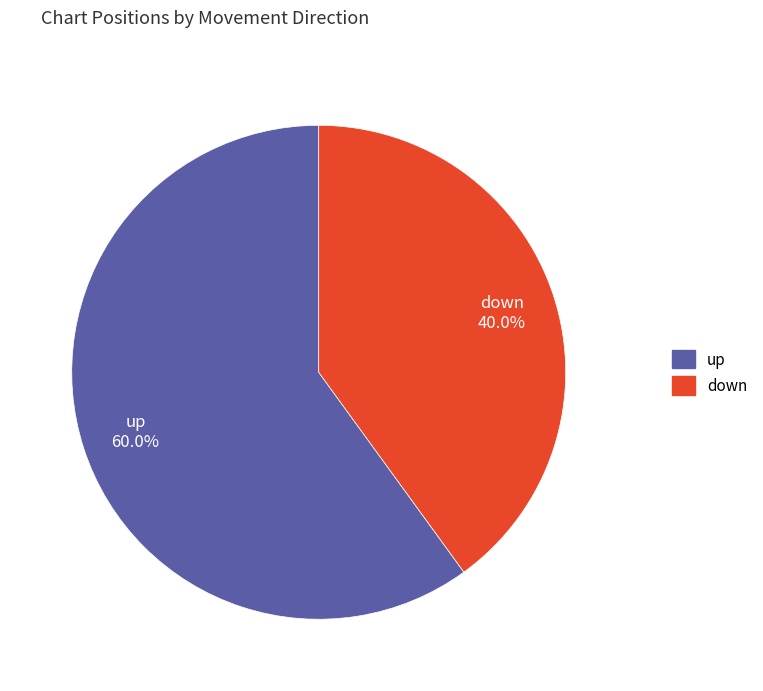

What is the majority slice?

up